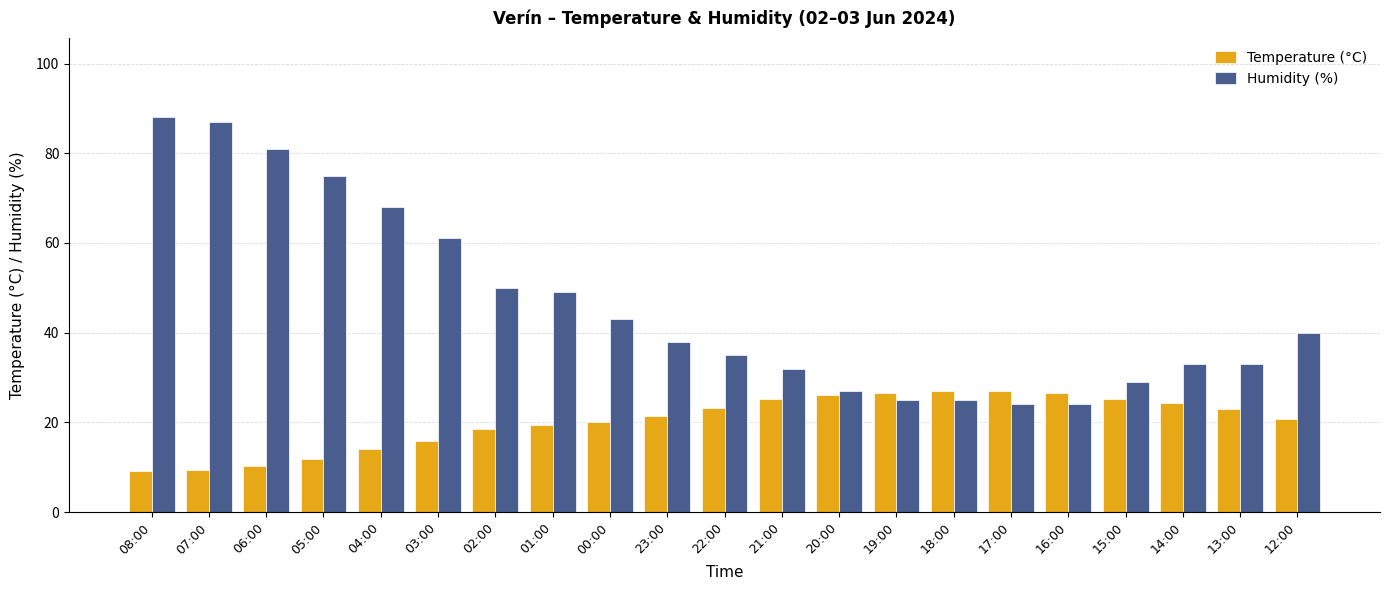

What is the total value across all series at 17:00?

51.1